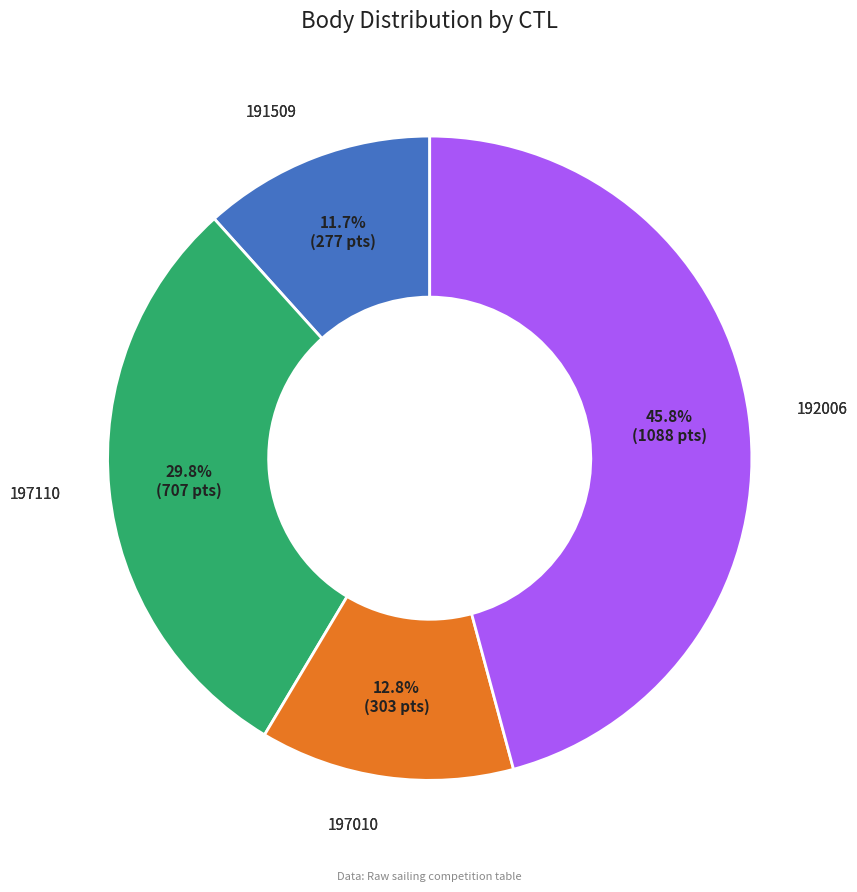

Count the number of slices in the pie.

4